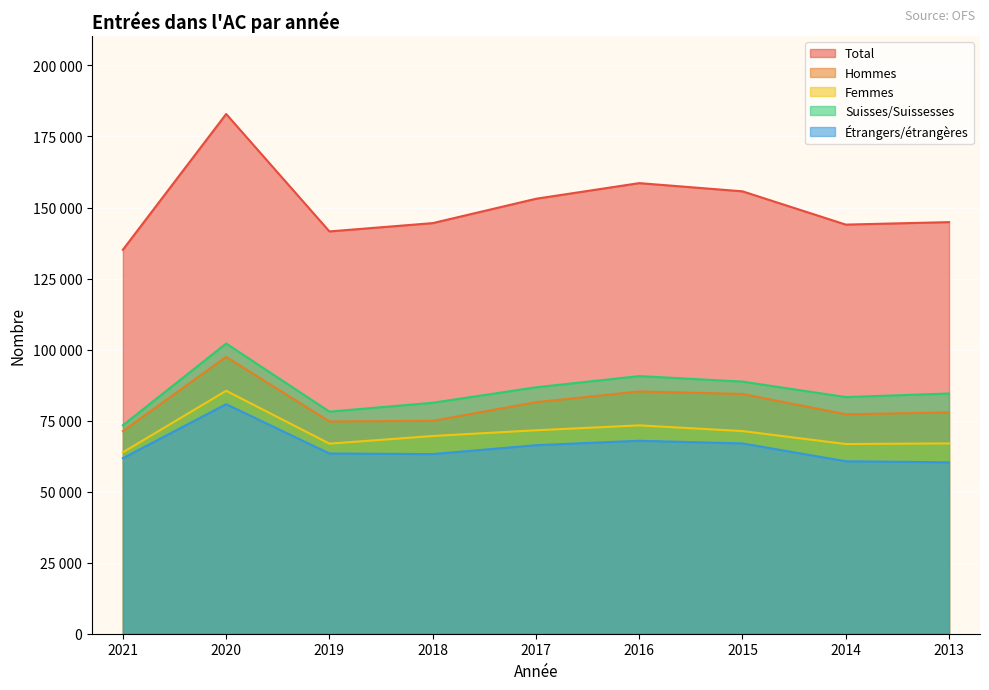

Reading left to right, extract all data points from this chart.

Total: 135142	182913	141583	144503	153078	158582	155692	143982	144856
Hommes: 71300	97421	74691	74919	81476	85253	84377	77224	77879
Femmes: 63842	85492	66892	69584	71602	73329	71315	66758	66977
Suisses/Suissesses: 73360	102126	78157	81280	86723	90672	88726	83283	84541
Étrangers/étrangères: 61782	80787	63426	63223	66355	67910	66966	60699	60315